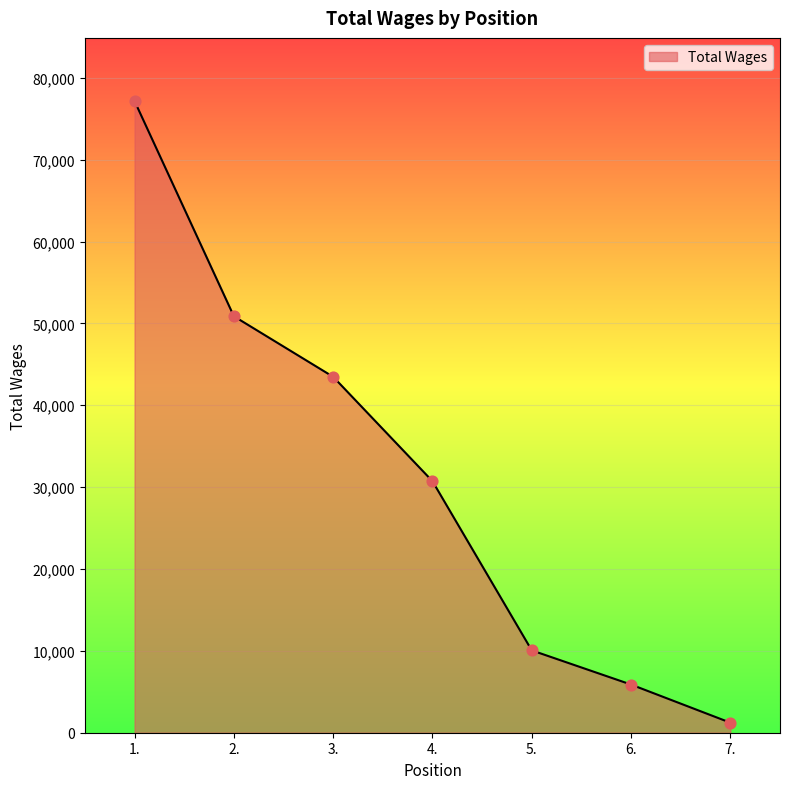

What is the change in value from 1. to 6.?

-71273